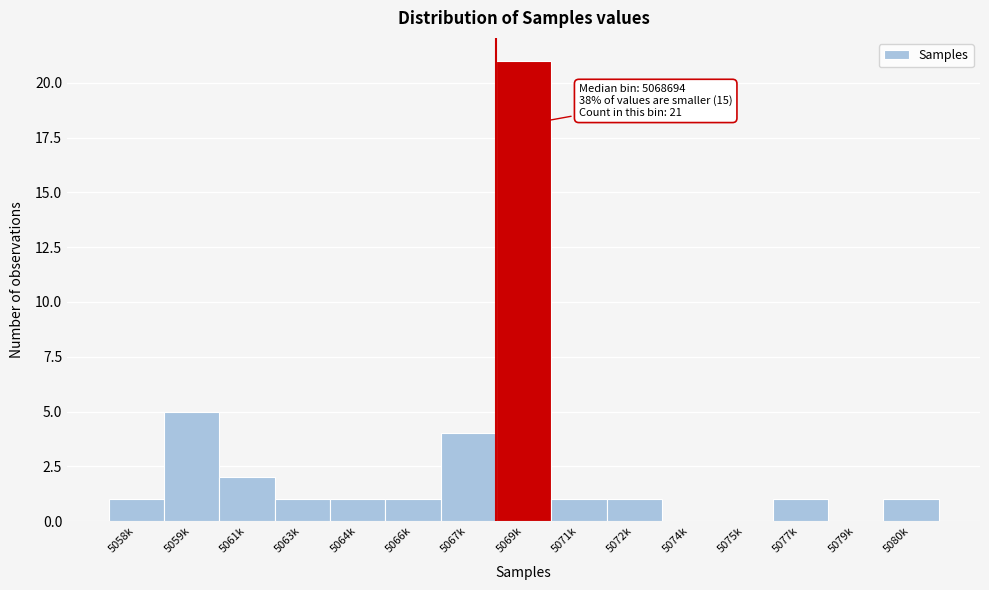

Reading right to left, list all the values displayed in this chart.

5080k=1	5079k=0	5077k=1	5075k=0	5074k=0	5072k=1	5071k=1	5069k=21	5067k=4	5066k=1	5064k=1	5063k=1	5061k=2	5059k=5	5058k=1